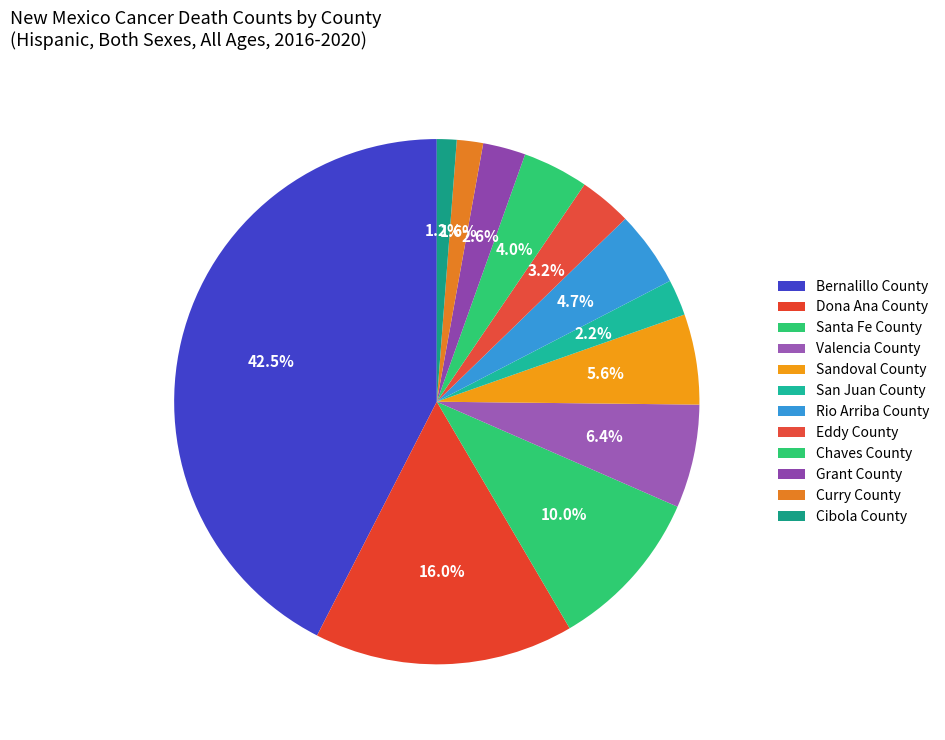

How many segments does this pie chart have?

12